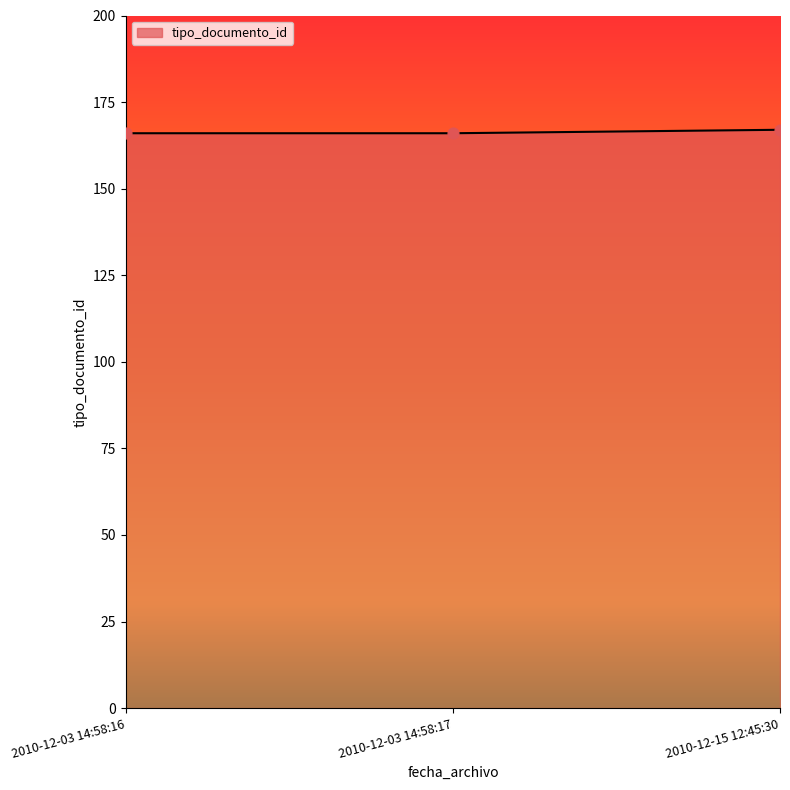

What is the change in value from 2010-12-03 14:58:16 to 2010-12-15 12:45:30?

+1